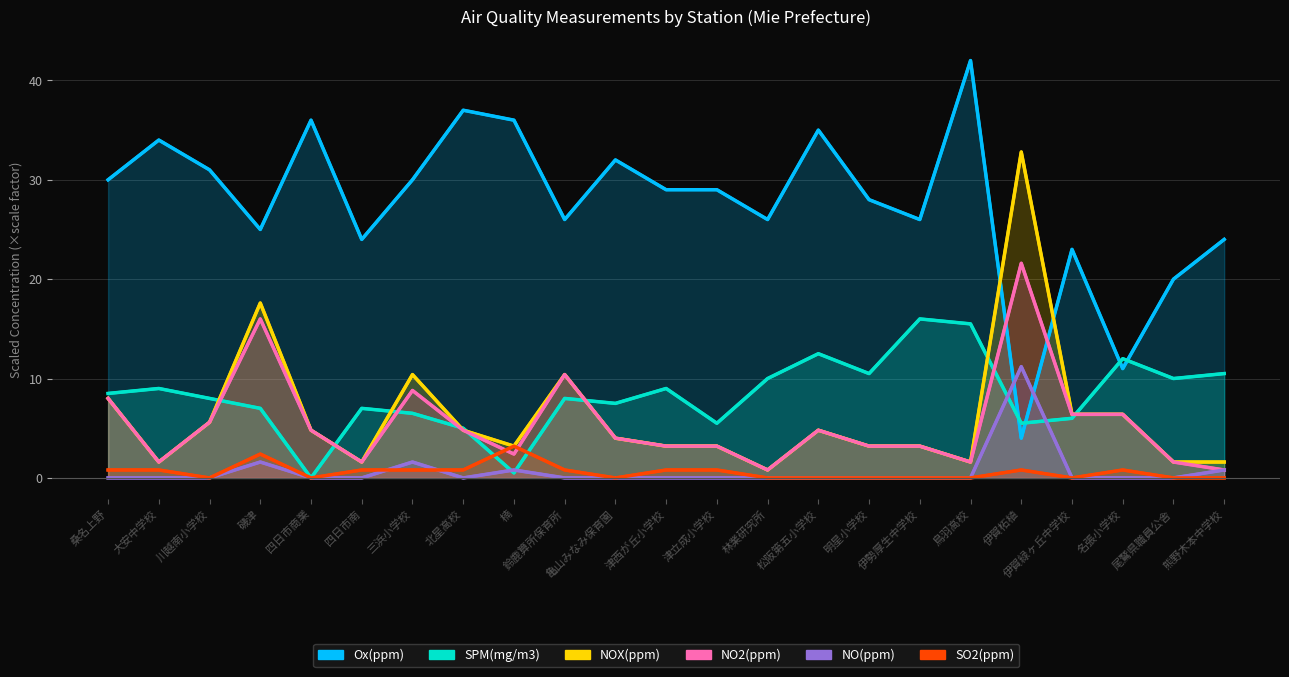

At which category is the sum across all series the highest?

伊賀柘植